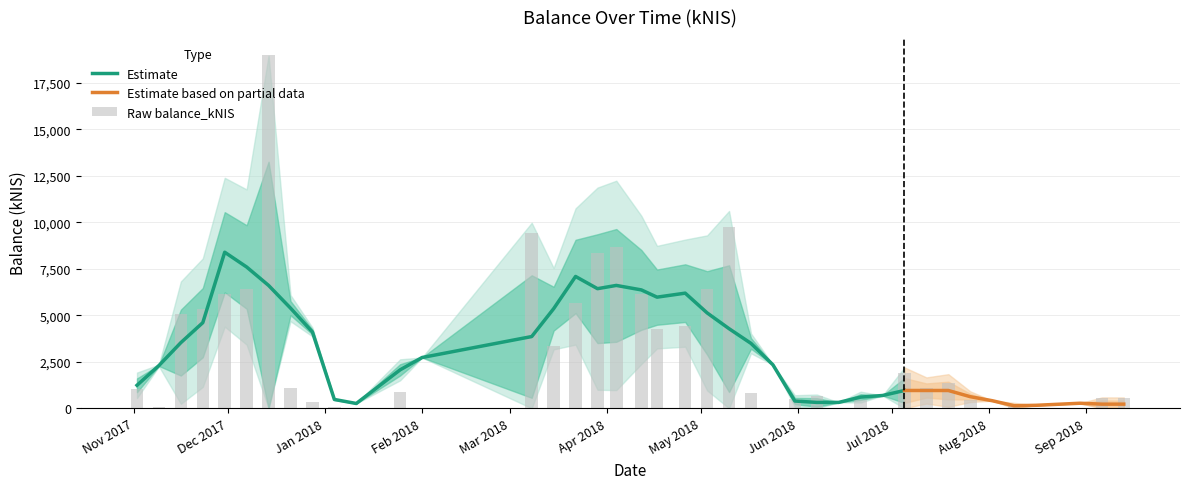

What is the label of the 38th bar from the right?

2017-11-16